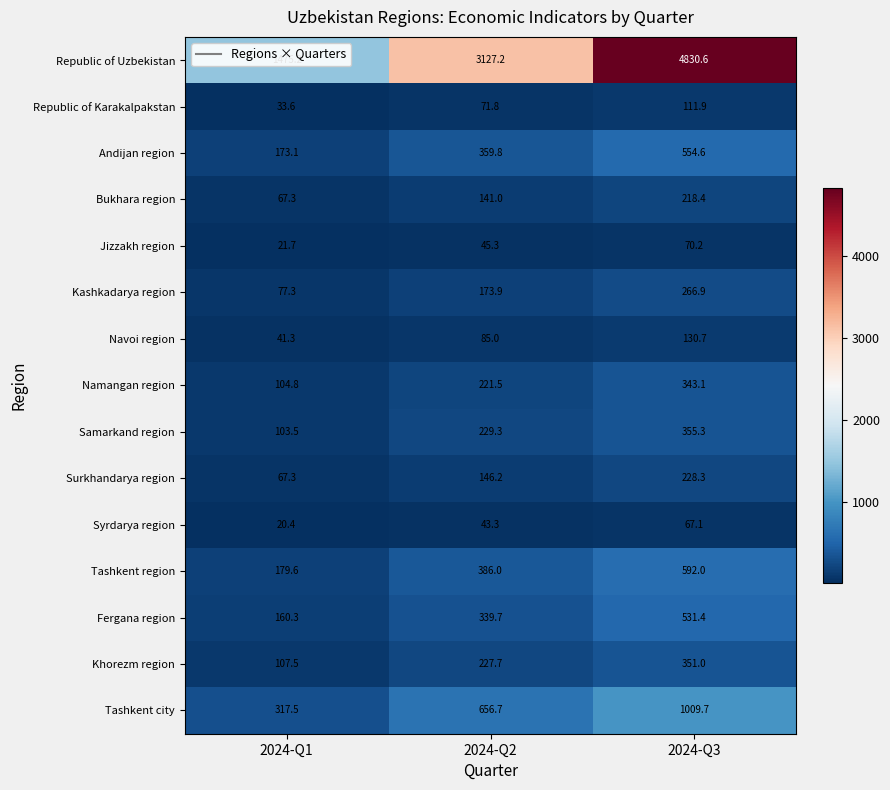

Which series changed the most between 2024-Q1 and 2024-Q2?

Republic of Uzbekistan